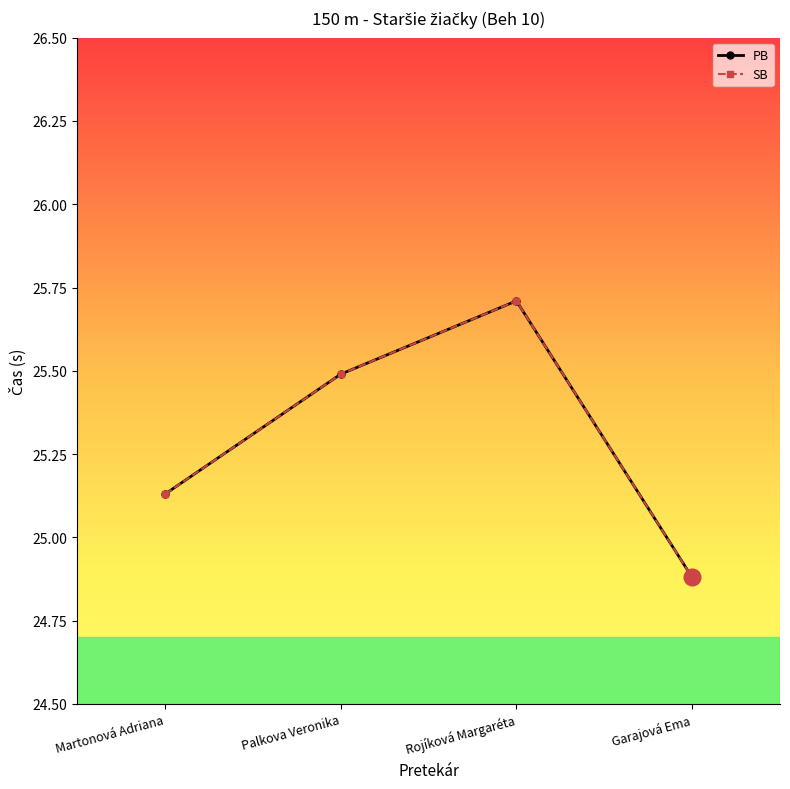

Does the chart have visible grid lines?

No